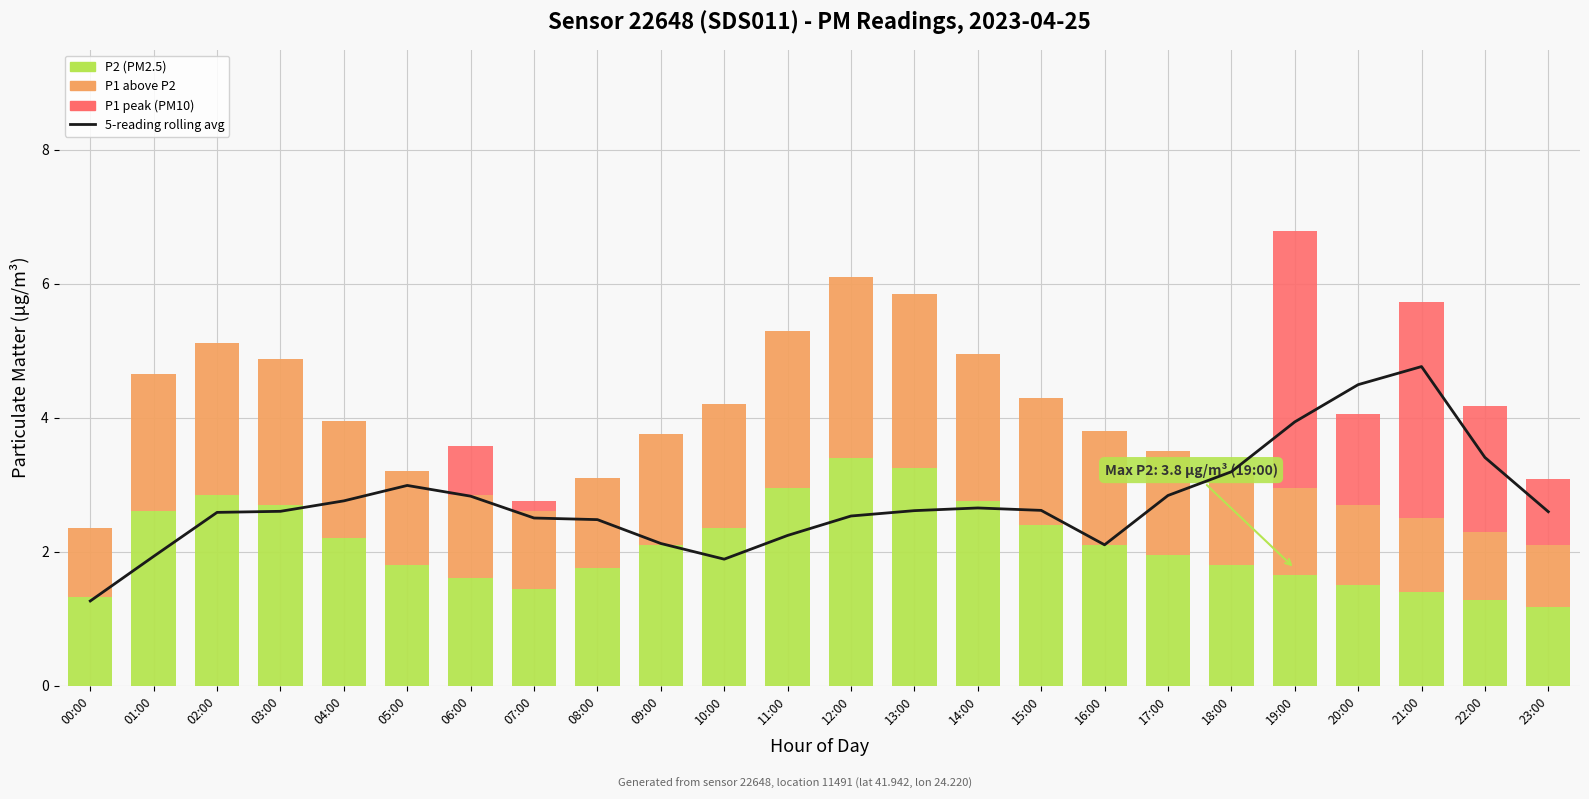

At which label is P1 (above P2) closest to 1?

22:00